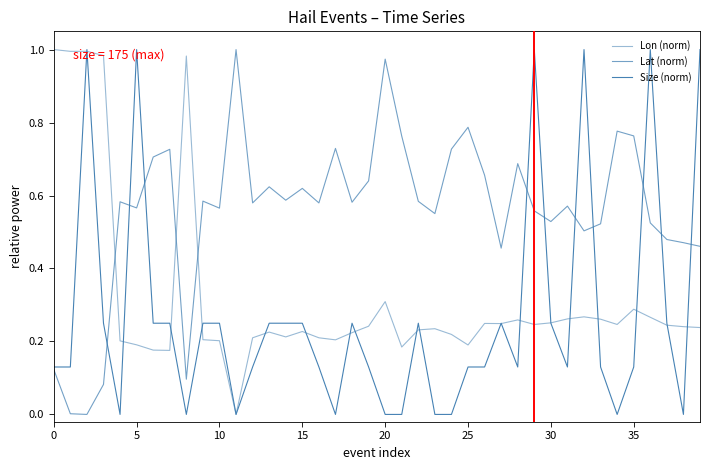

What is the difference between the maximum and minimum values in the Lon (norm) series?

1.0